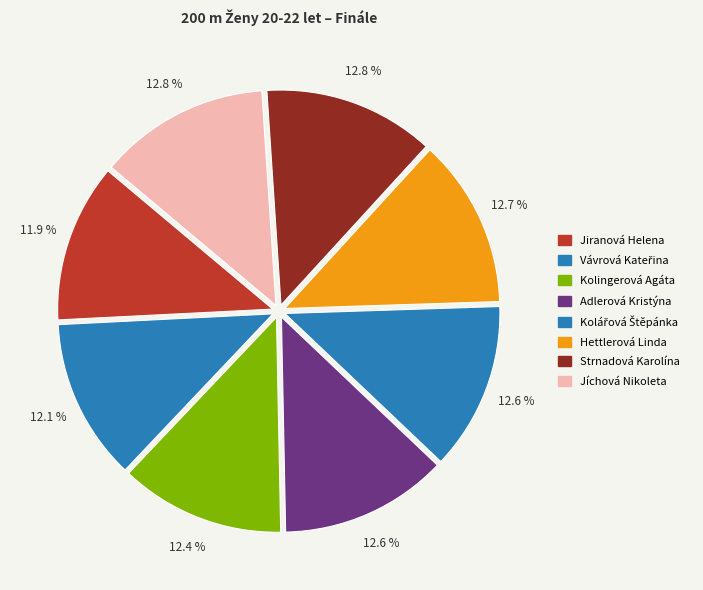

What is the total percentage of Kolingerová Agáta and Jíchová Nikoleta?

25.2%